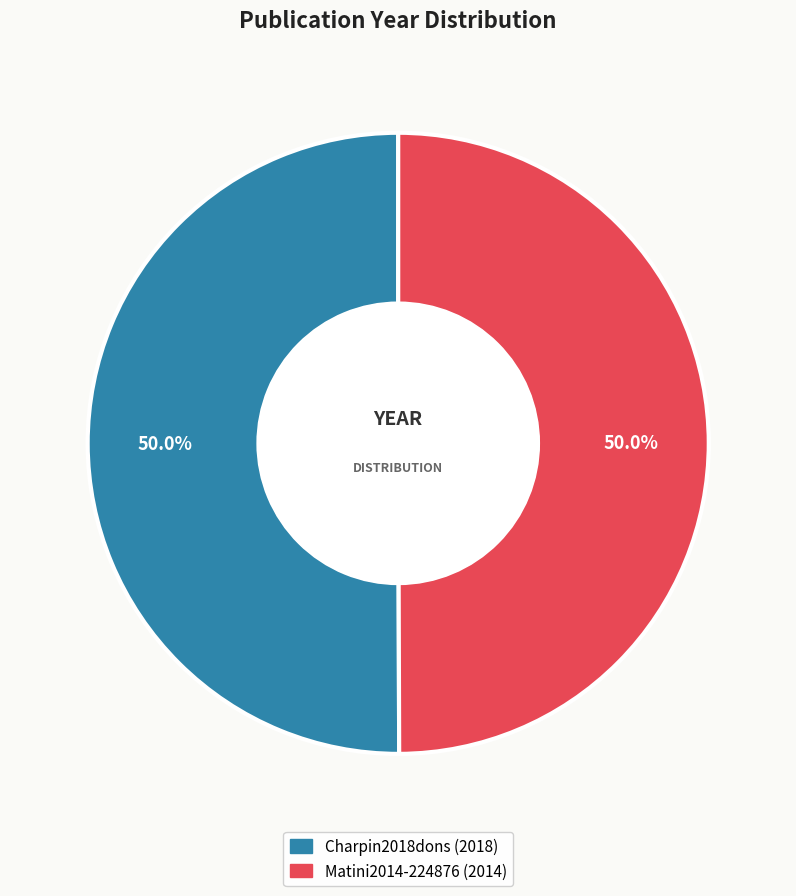

What is the ratio of the value at Charpin2018dons to the value at Matini2014-224876?

1.0